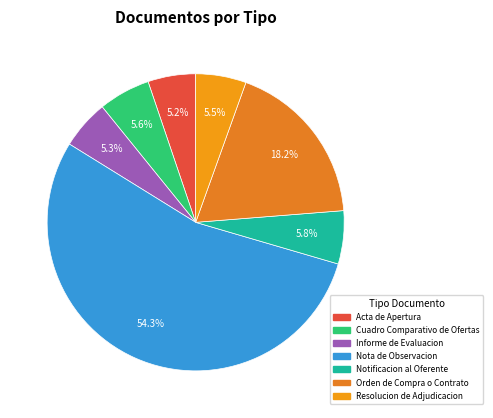

Is it true that Acta de Apertura is 1% of the pie?

False